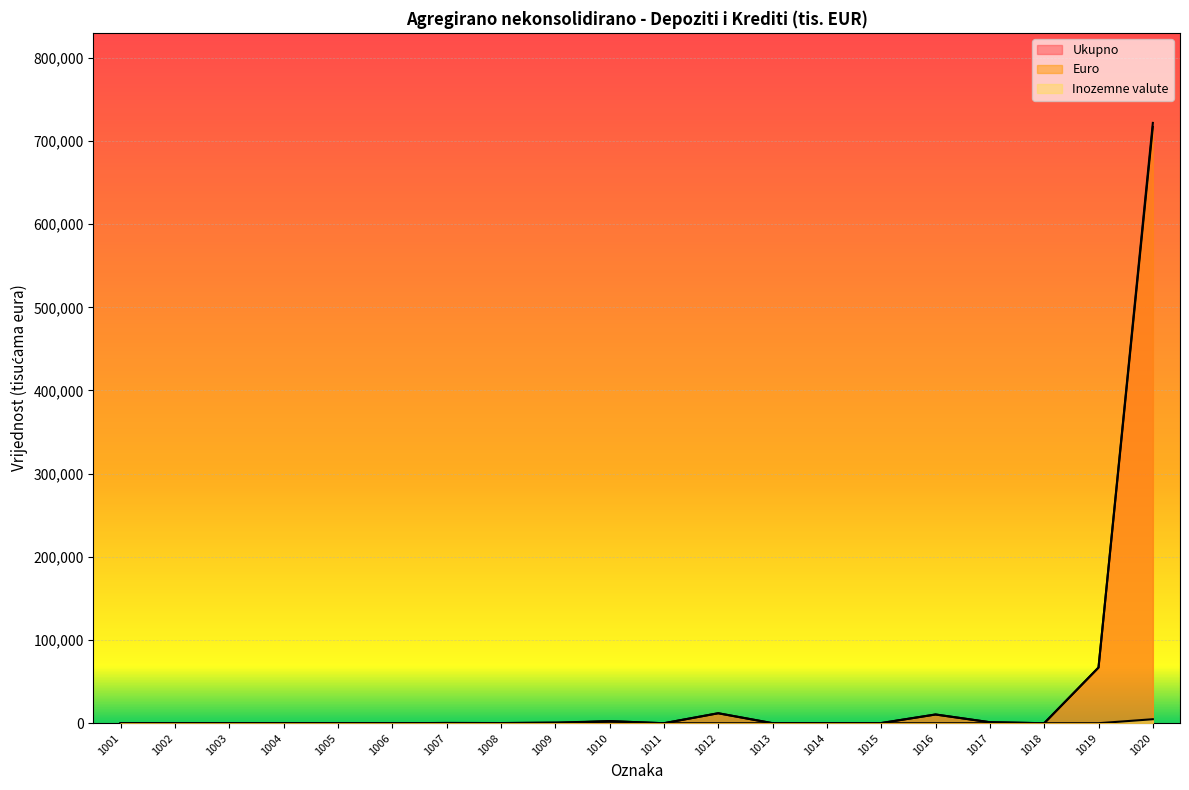

Which series has the largest range (max minus min)?

Ukupno